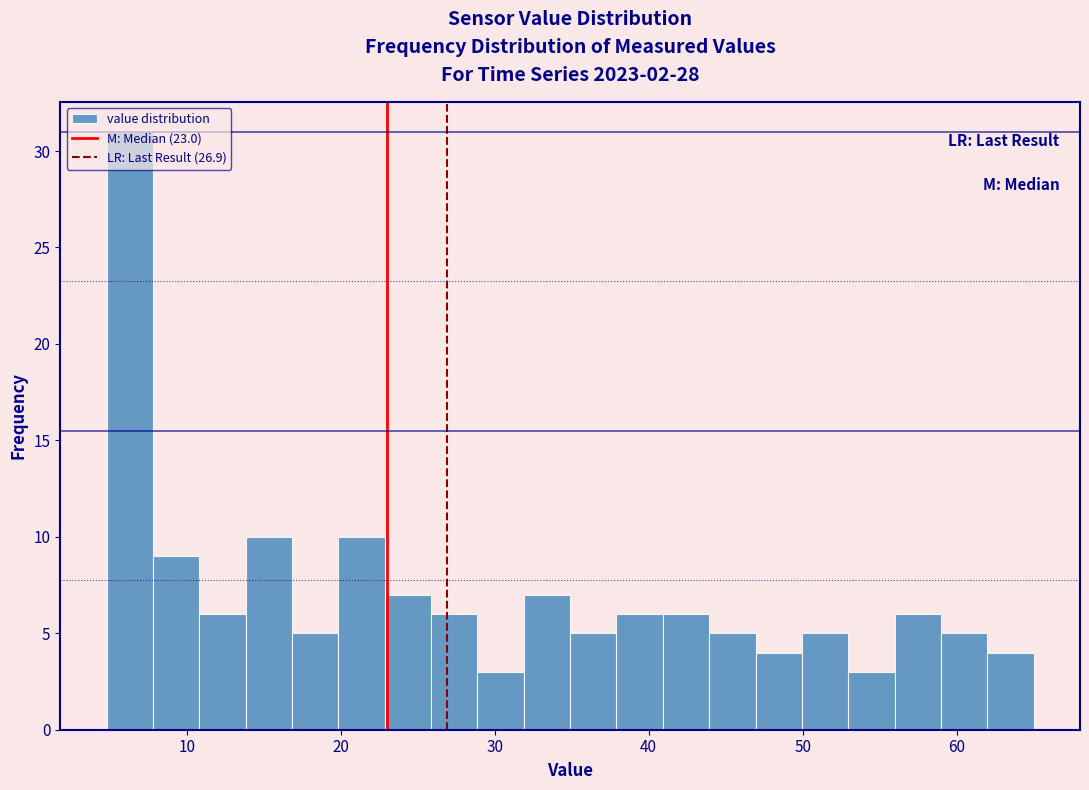

Read against the x-axis, roughly where is the centre of the tallest bar?

6